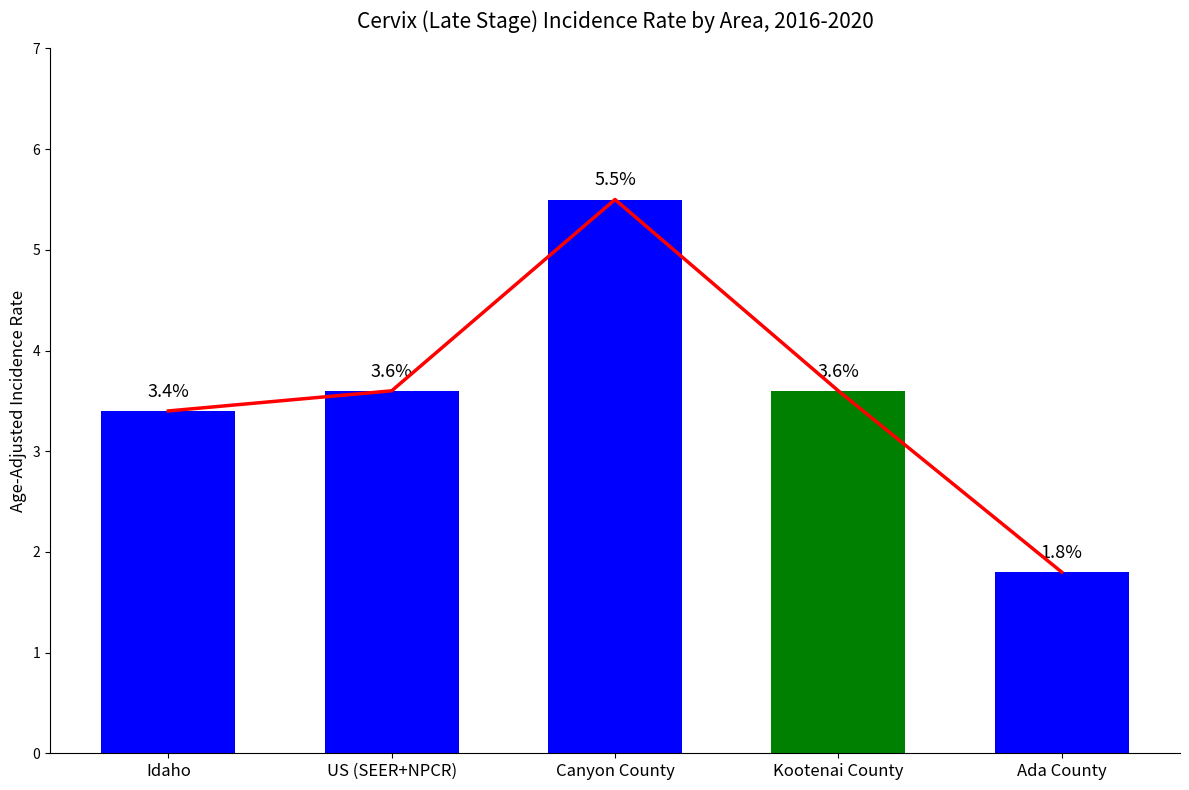

True or false: the data shows 6.0 at US (SEER+NPCR).

False